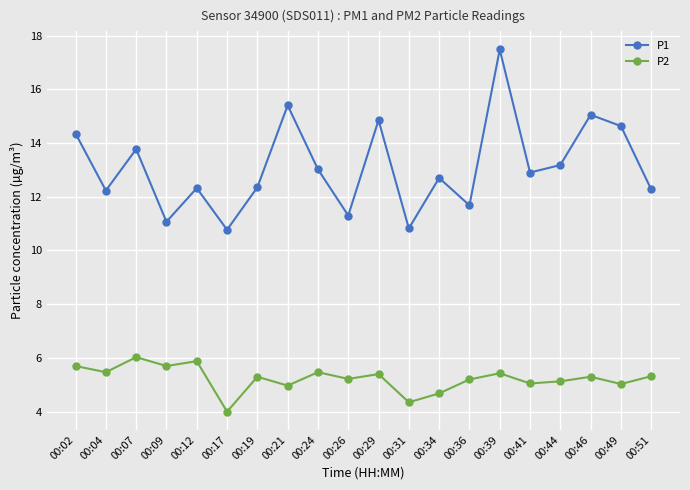

Where does the P1 series first go above 12?

00:02